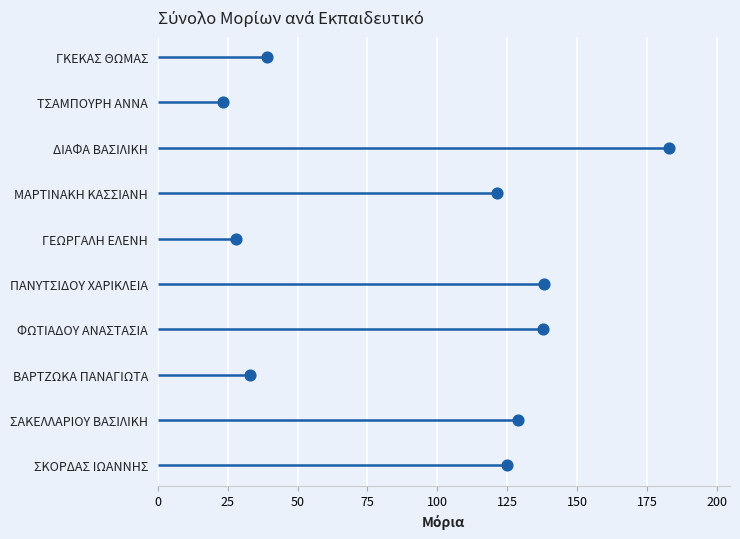

Between 0 and 100, which is larger?

100